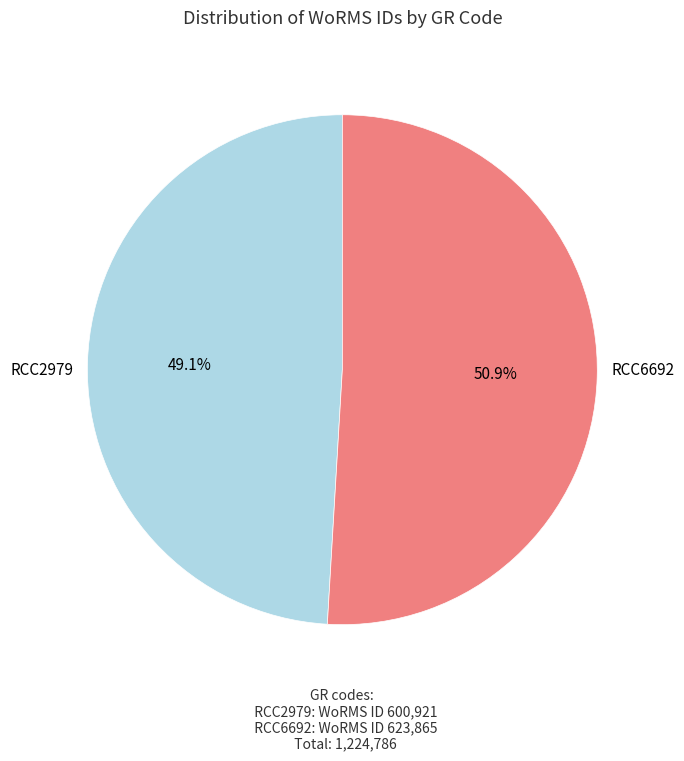

Combined, what portion of the pie is RCC6692 and RCC2979?

100.0%